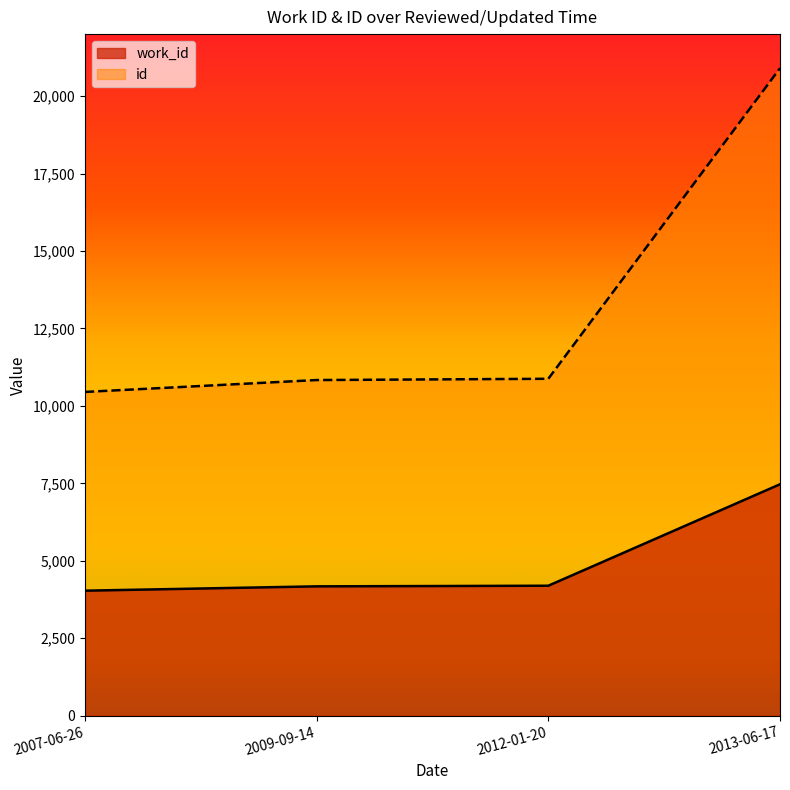

Where is id nearest to the value 15674?

2012-01-20